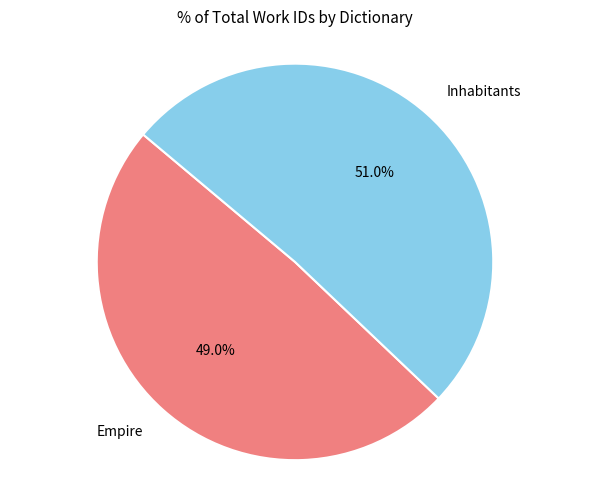

Rank the categories by value from highest to lowest.

Inhabitants, Empire